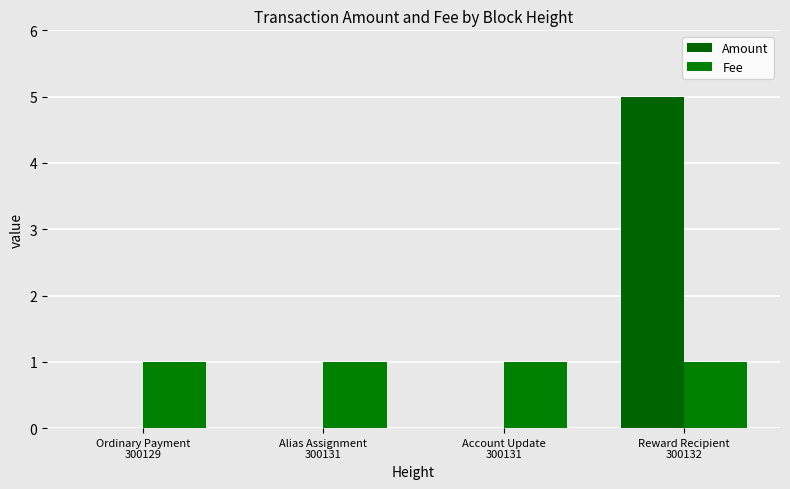

Which has a higher value, Alias Assignment
300131 or Ordinary Payment
300129?

Alias Assignment
300131